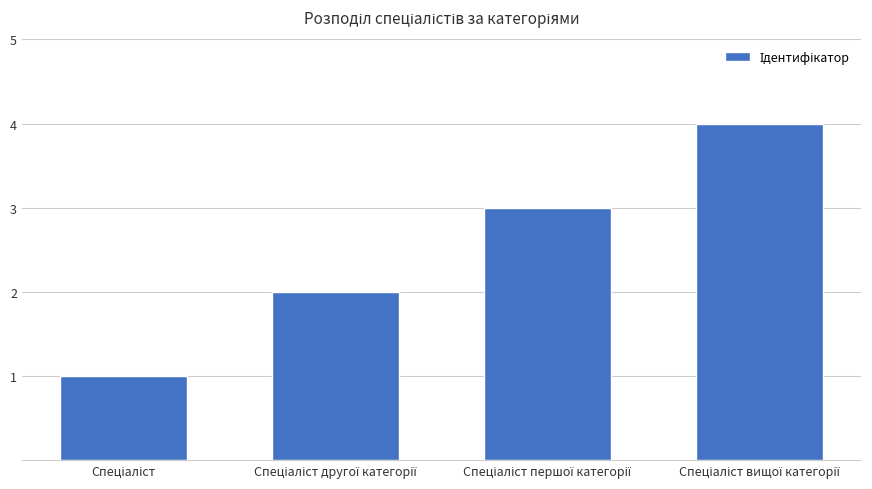

What is the sum of all values?

10